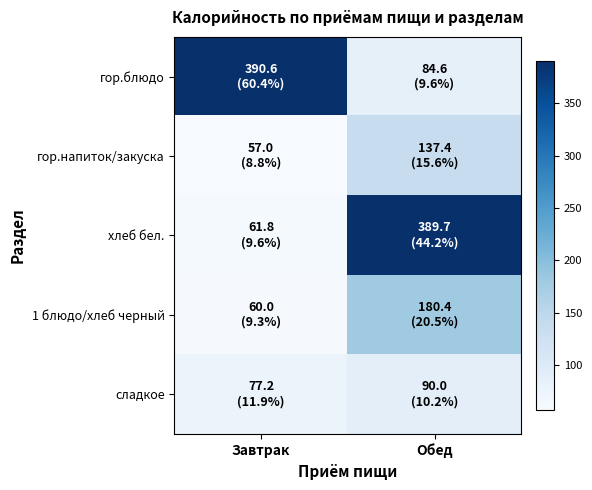

Which series changed the most between Завтрак and Обед?

хлеб бел.